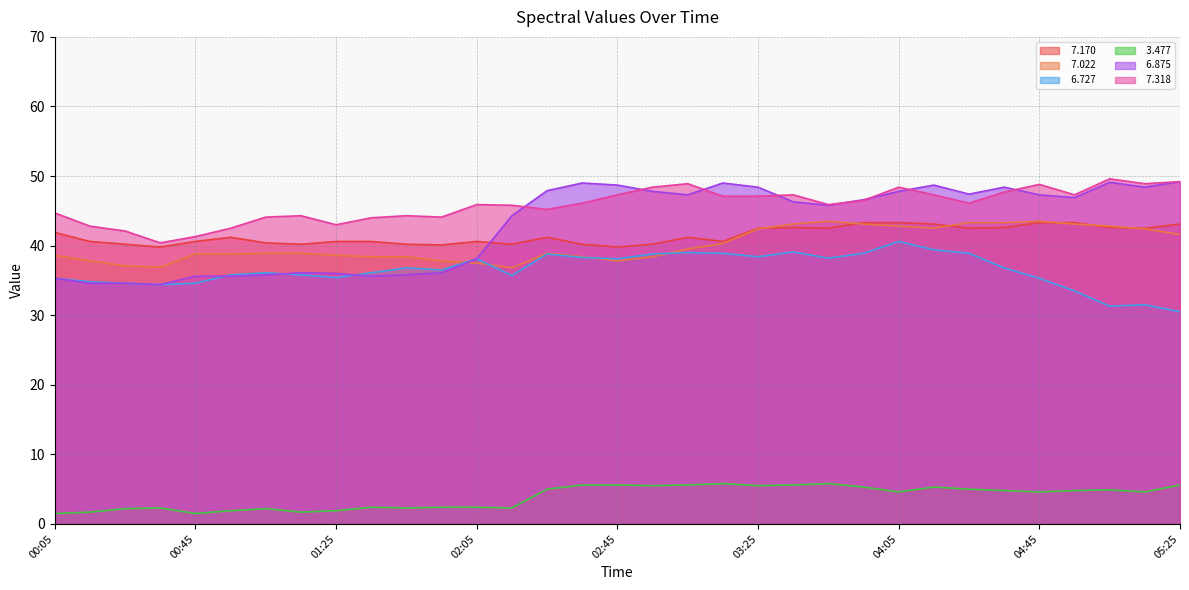

At 03:55, list the series in order from smallest to largest.

  3.477,   6.727,   7.022,   7.170,   7.318,   6.875